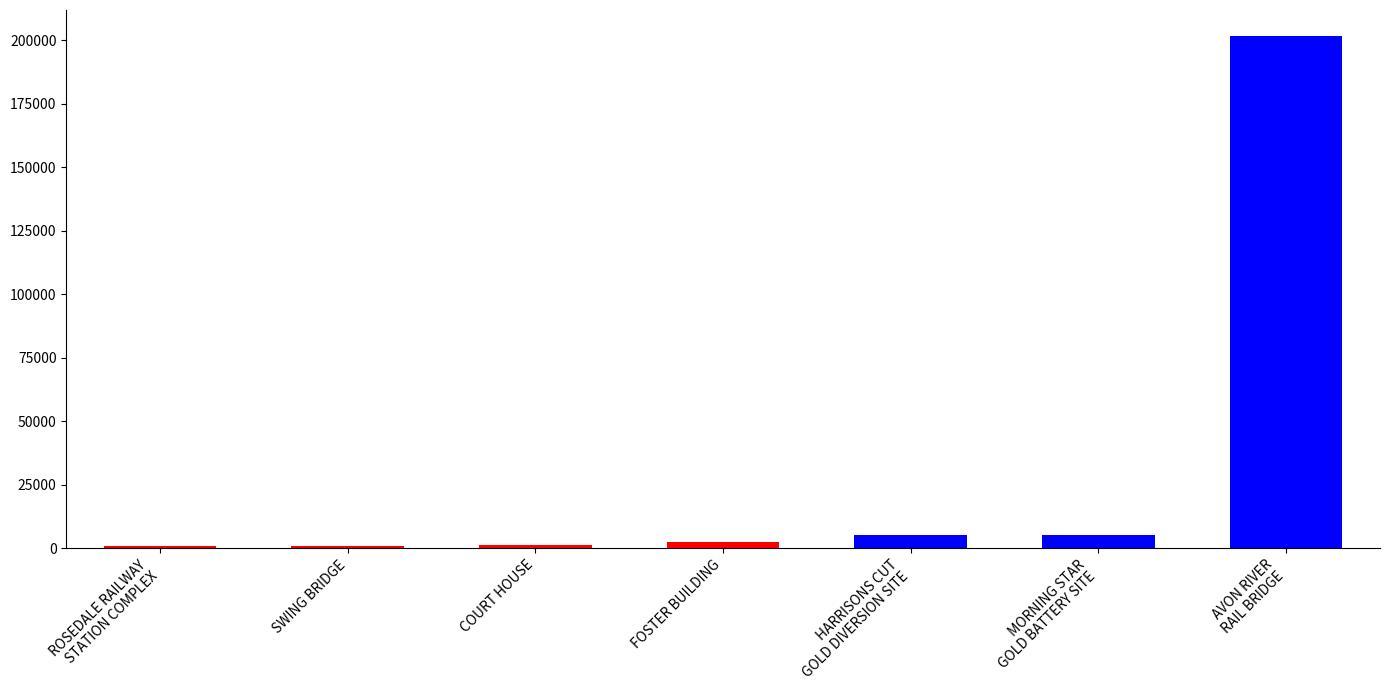

What is the difference between the maximum and minimum values?

200736